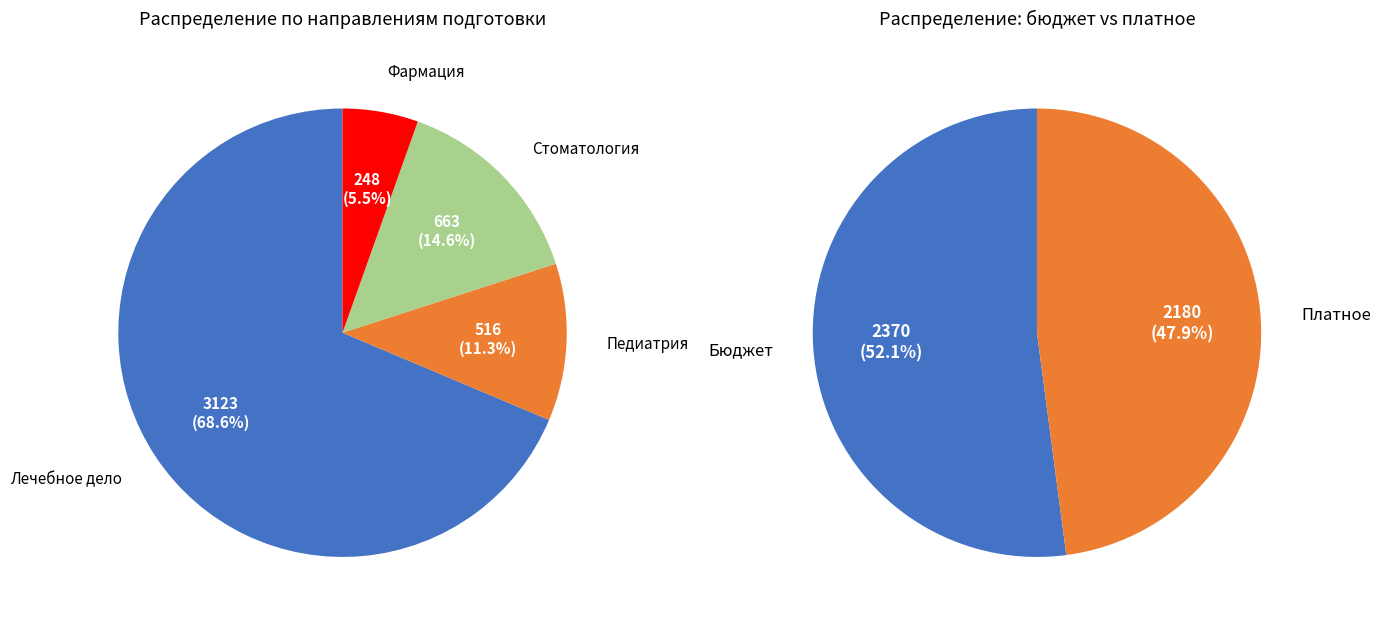

True or false: Педиатрия accounts for 11% of the total.

True